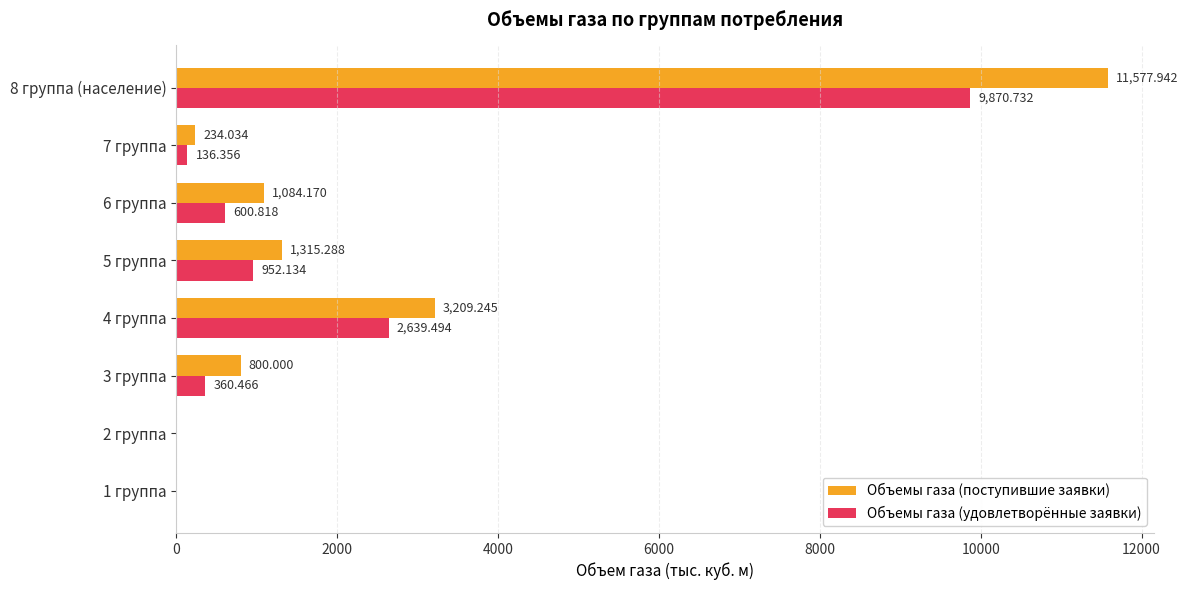

Which series has the largest total across all categories?

Объемы газа (поступившие заявки)